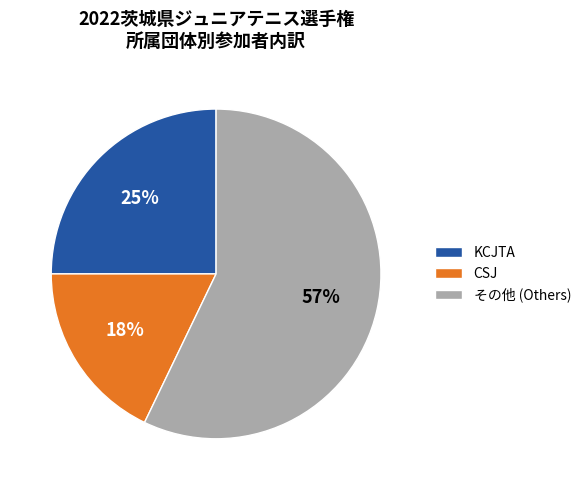

To the nearest percent, what percentage of the pie is KCJTA?

25%